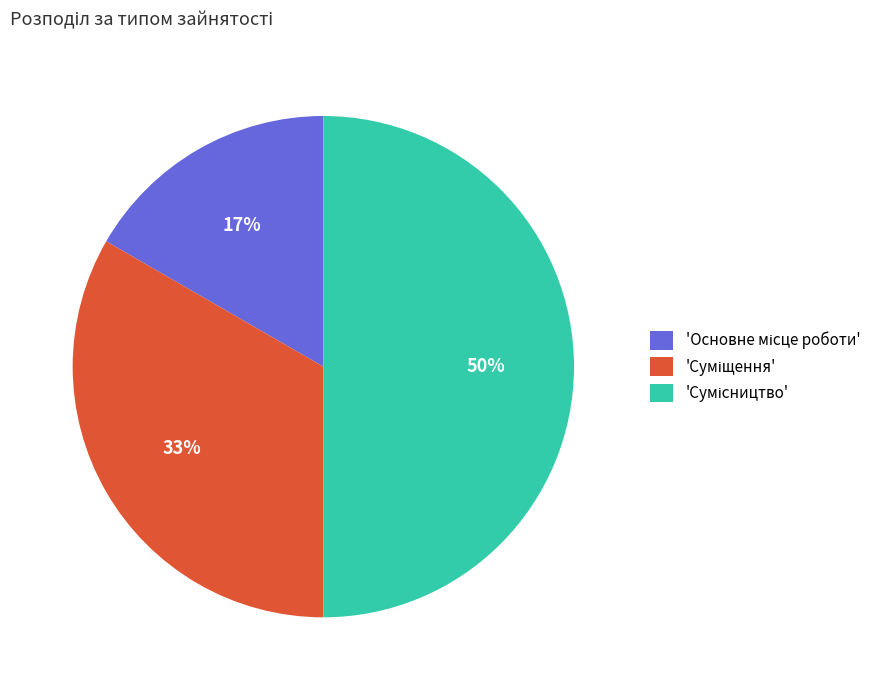

To the nearest percent, what is the difference between the largest and smallest slice percentages?

33%